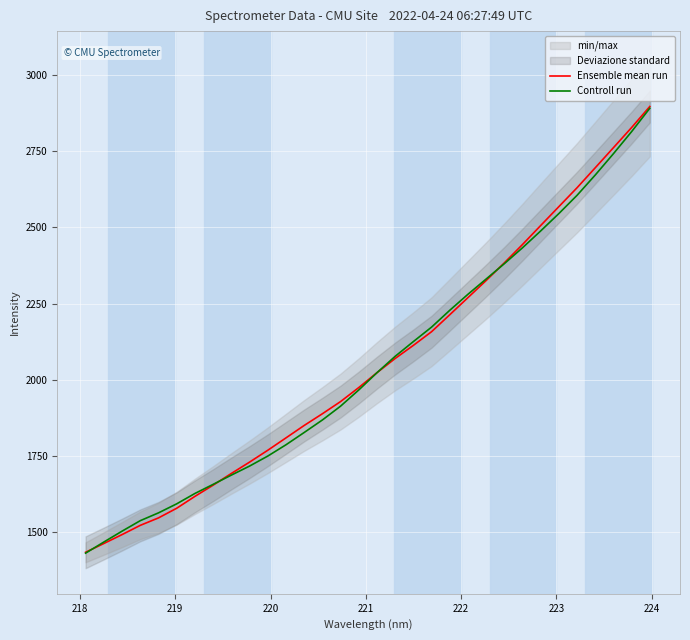

How many data points does each series have?

32